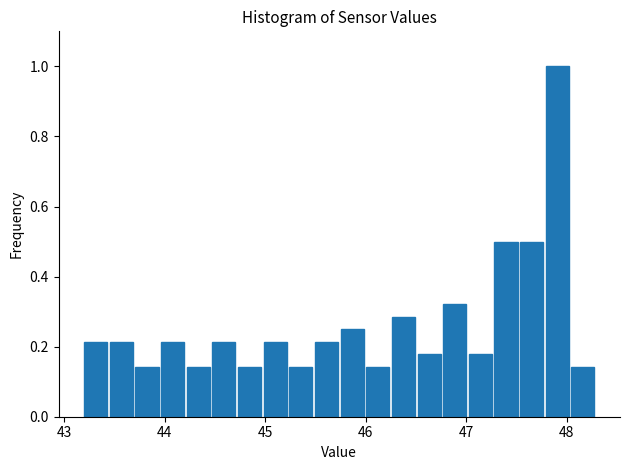

Around what value on the x-axis is the tallest bar? Give the approximate position of its centre, as read against the axis.

47.9